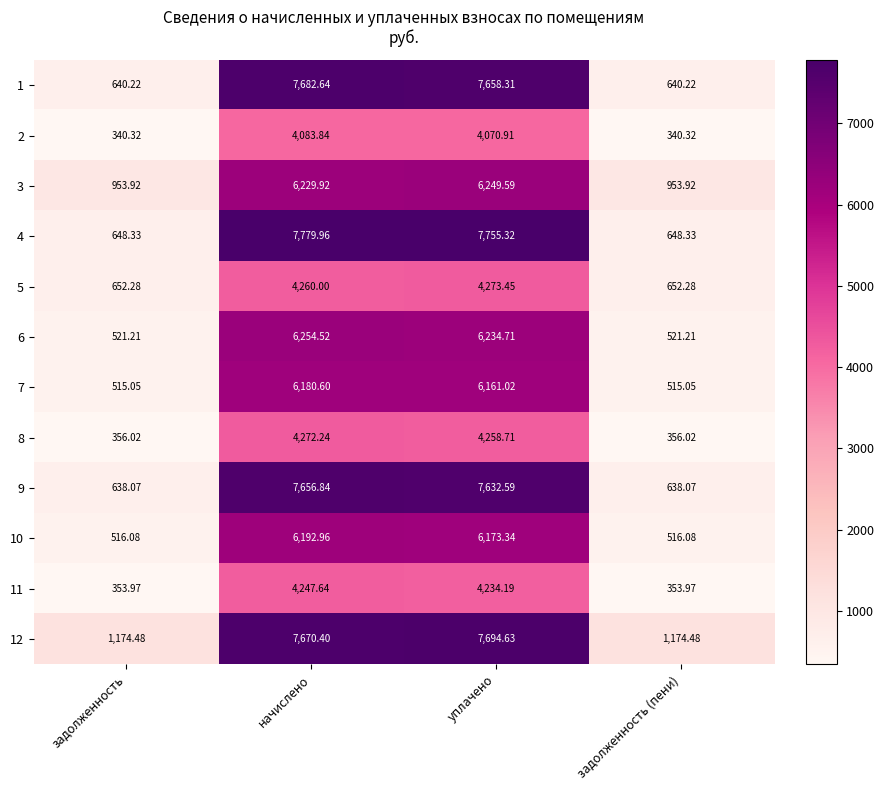

At which category is the sum across all series the highest?

начислено